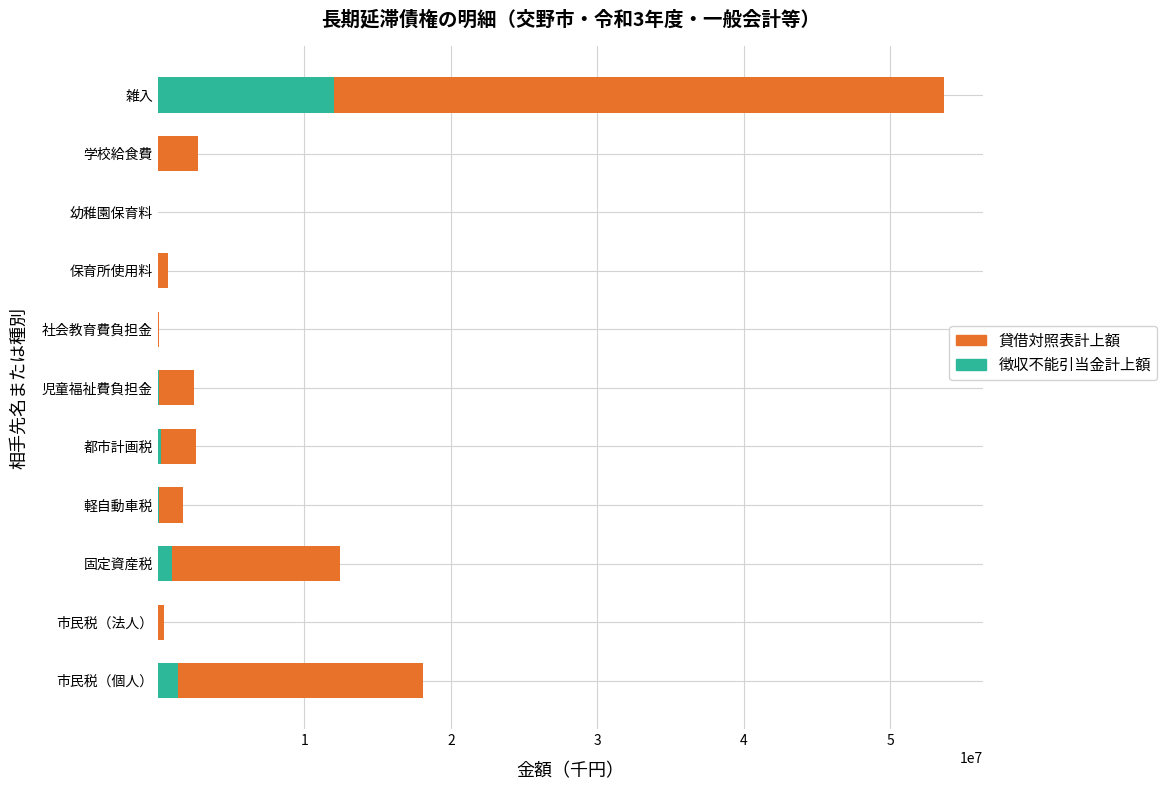

Which category has the highest value in the 徴収不能引当金計上額 series?

雑入